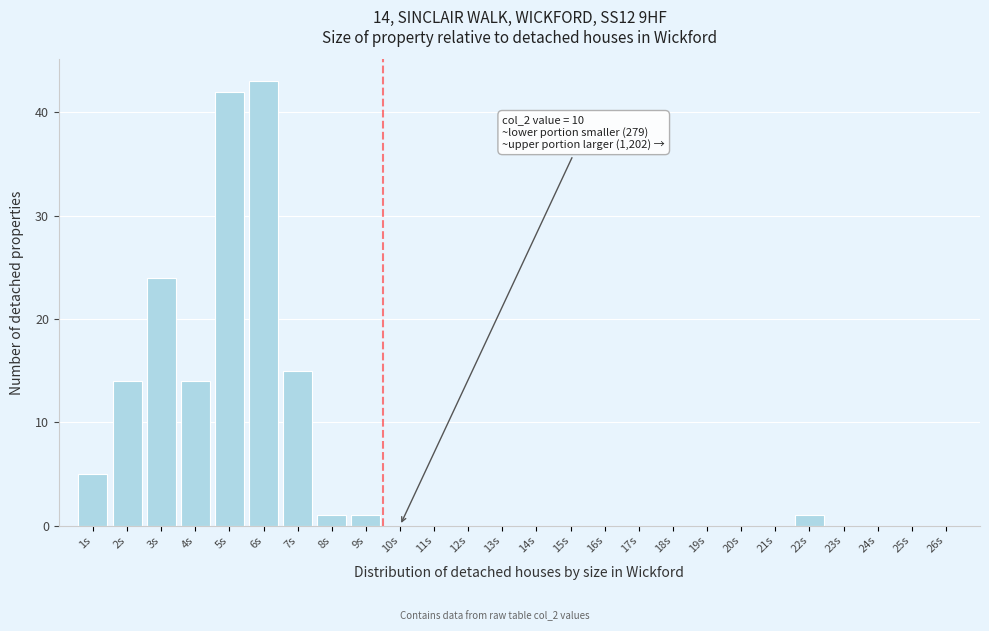

Reading left to right, what are all the values shown in this chart?

1s=5	2s=14	3s=24	4s=14	5s=42	6s=43	7s=15	8s=1	9s=1	10s=0	11s=0	12s=0	13s=0	14s=0	15s=0	16s=0	17s=0	18s=0	19s=0	20s=0	21s=0	22s=1	23s=0	24s=0	25s=0	26s=0